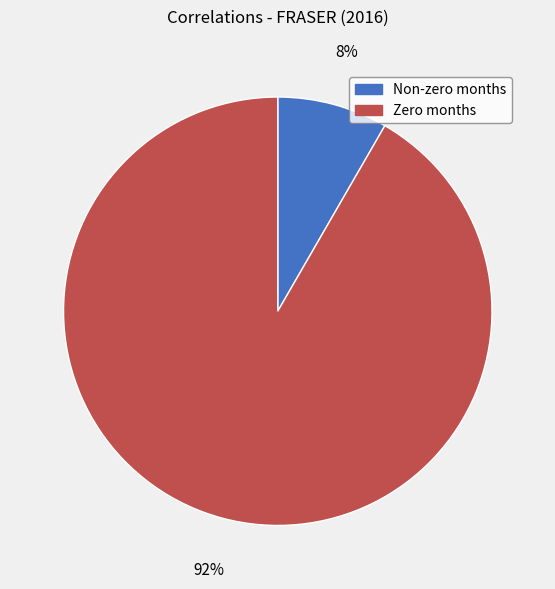

Rank the categories by value from lowest to highest.

Non-zero months, Zero months